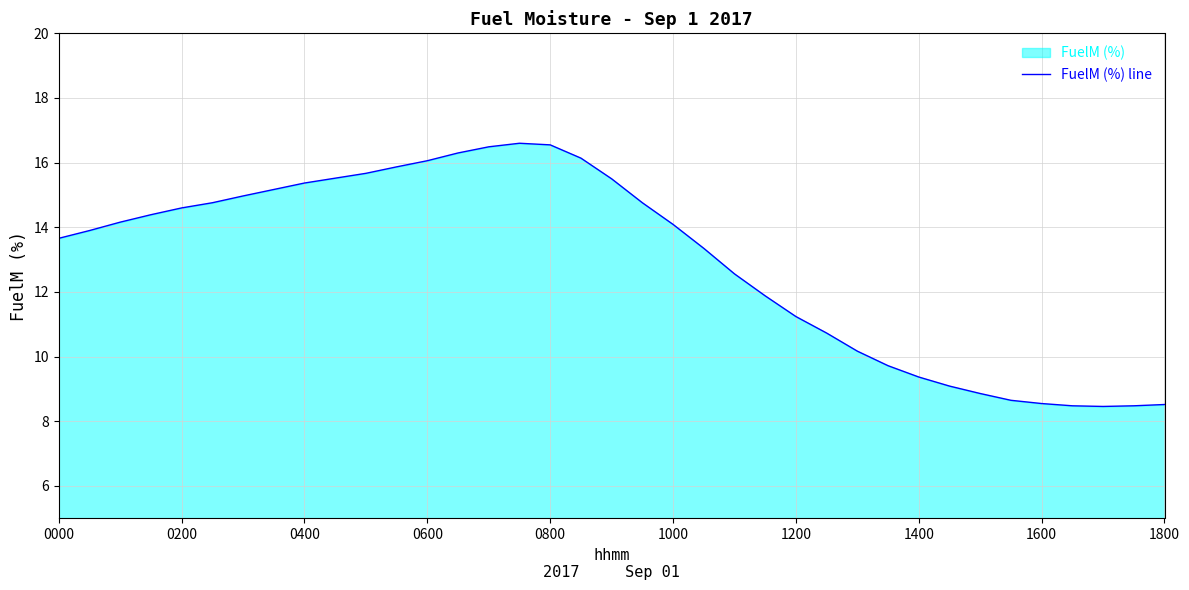

What is the sum of all values?

478.6